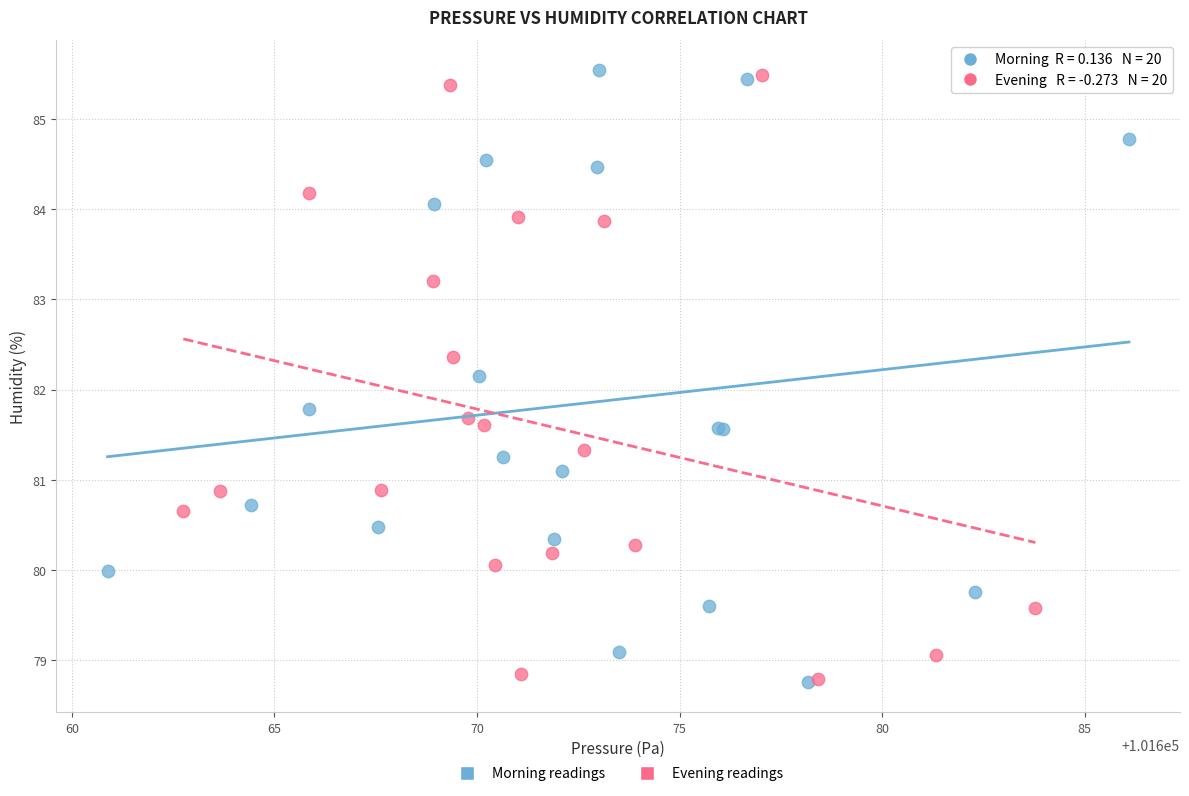

What are all the series names shown in the legend?

Morning readings, Evening readings